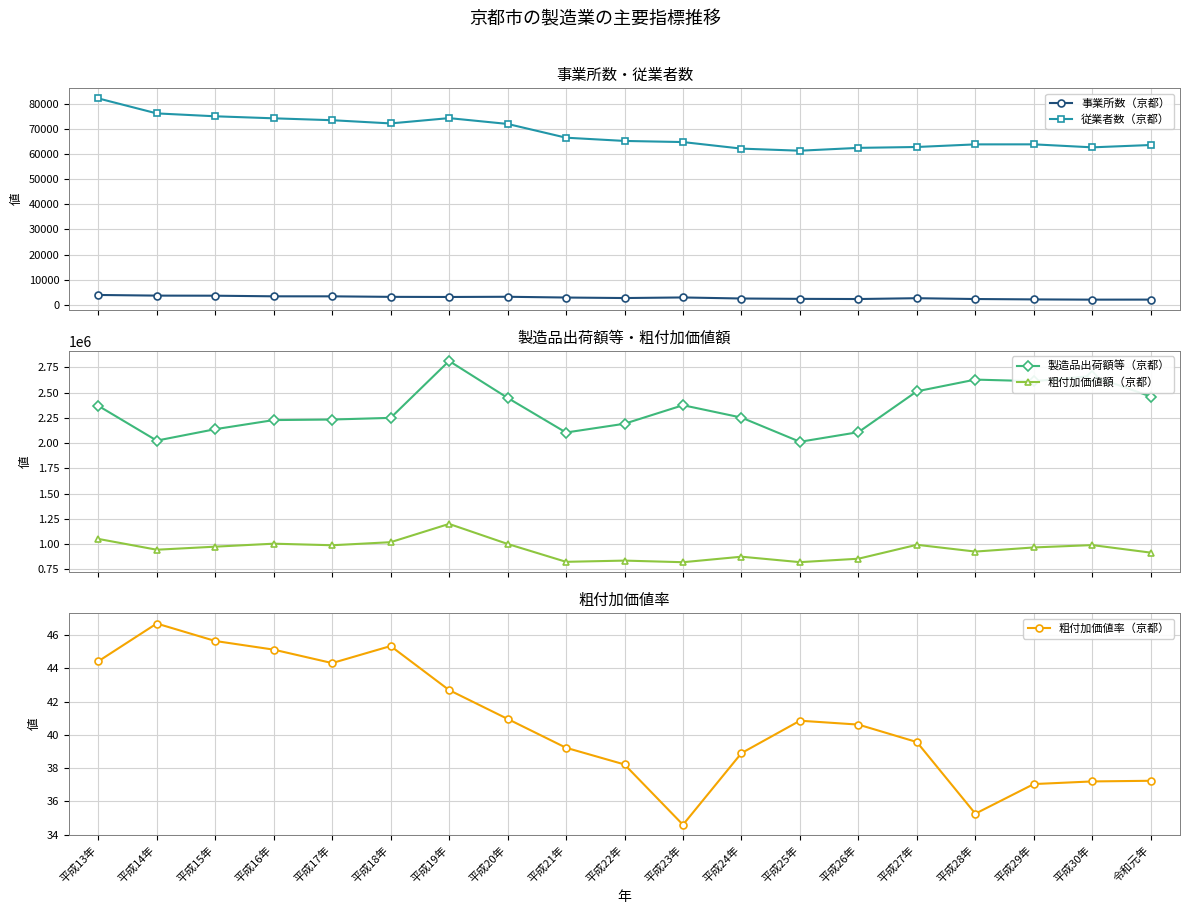

True or false: 粗付加価値率（京都） and 粗付加価値額（京都） intersect in this chart.

False